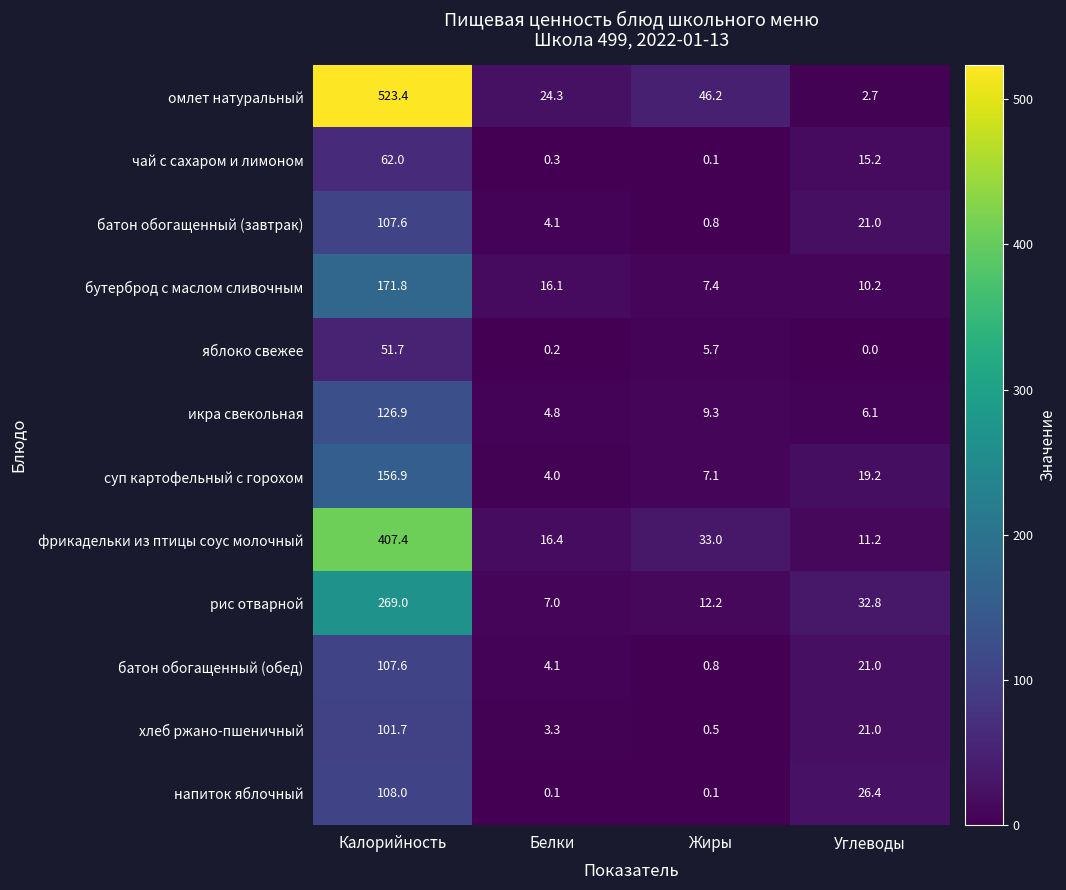

At which category is the sum across all series the highest?

Калорийность